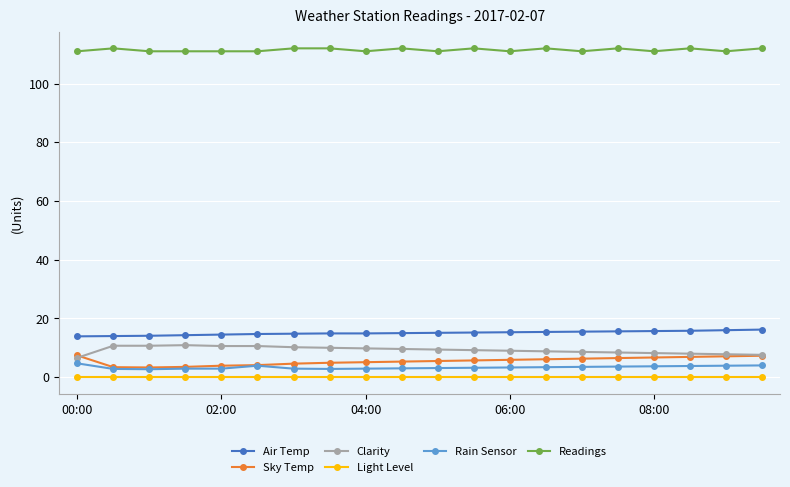

Which series has the largest total across all categories?

Readings